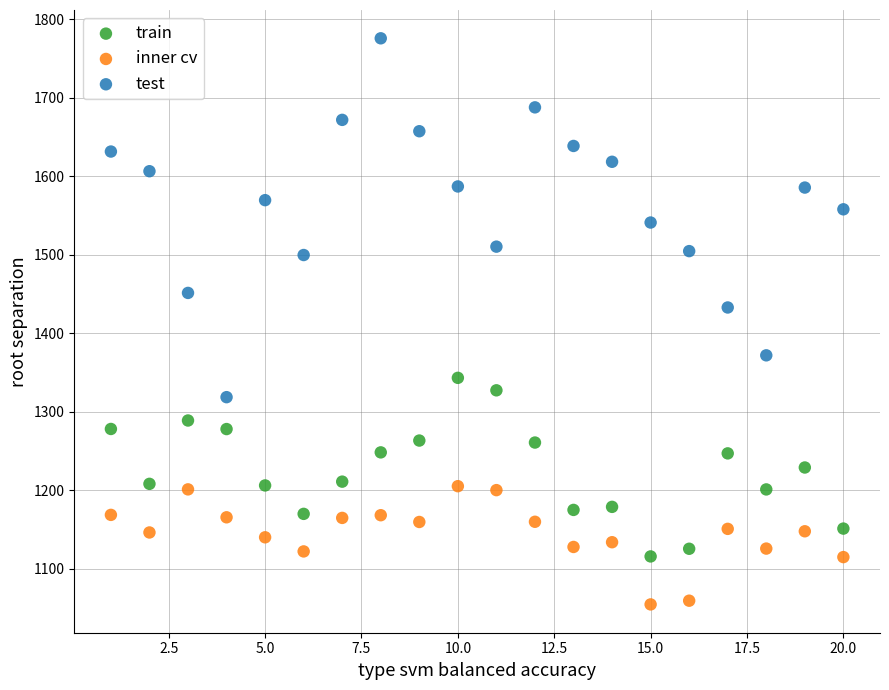

Which series has the widest spread of Y values?

test